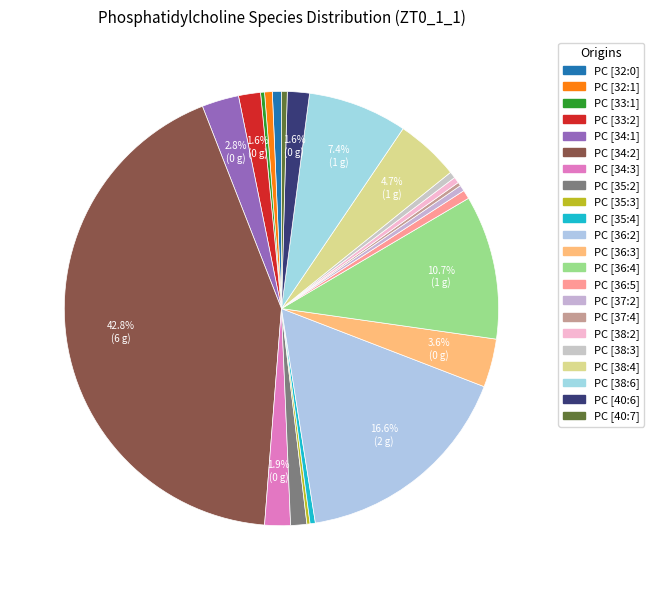

How much of the chart is everything except PC [33:2]?

98.4%